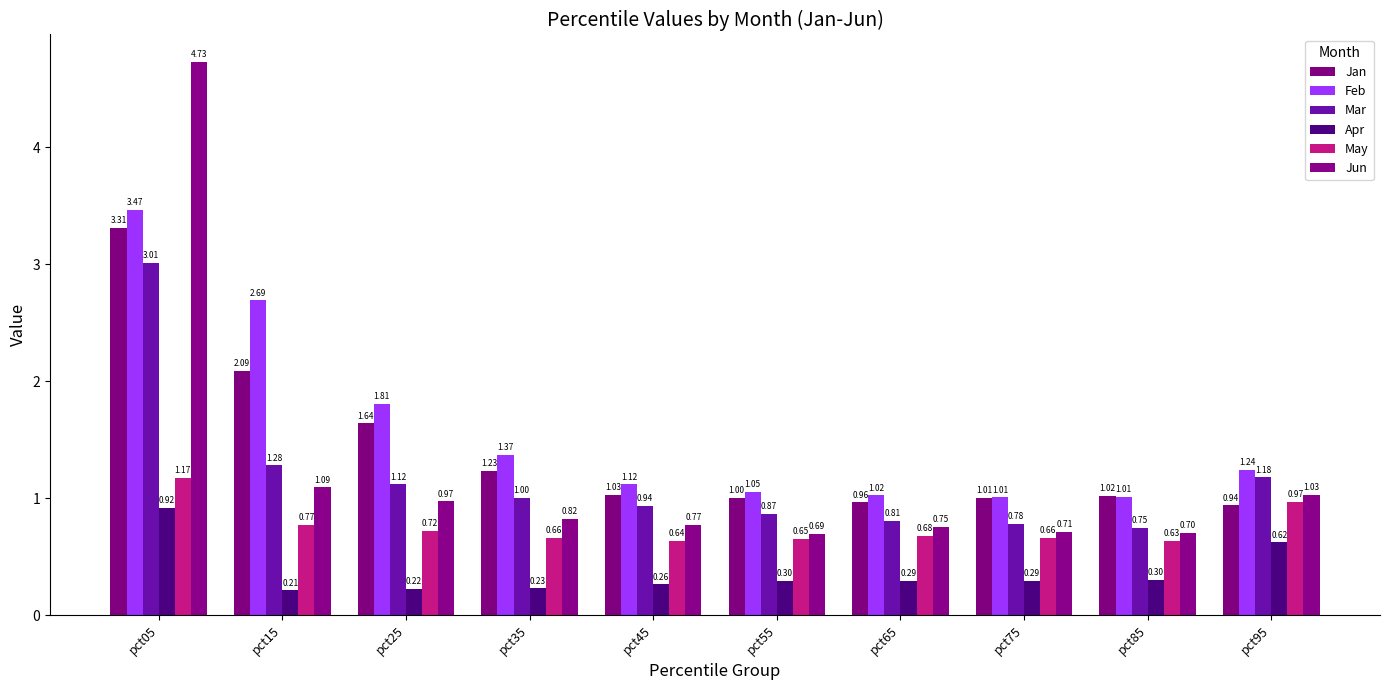

List the labels in order of Feb value, largest first.

pct05, pct15, pct25, pct35, pct95, pct45, pct55, pct65, pct85, pct75